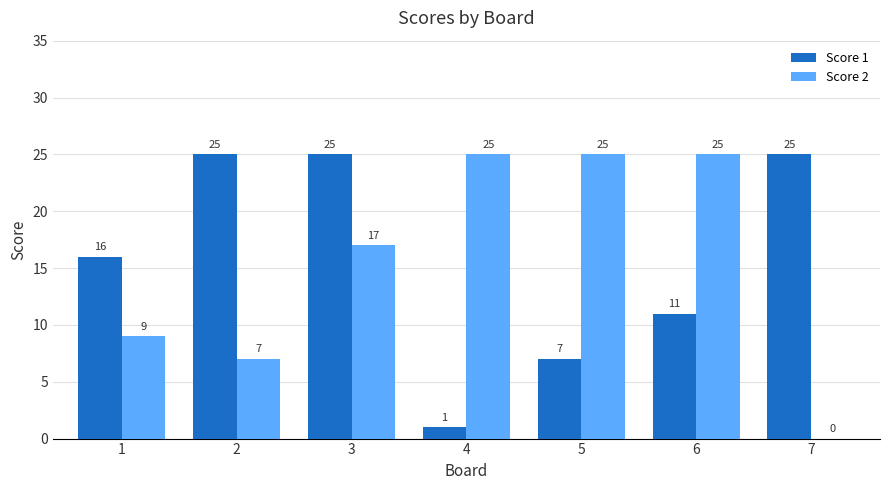

Does the chart contain stacked bars?

No